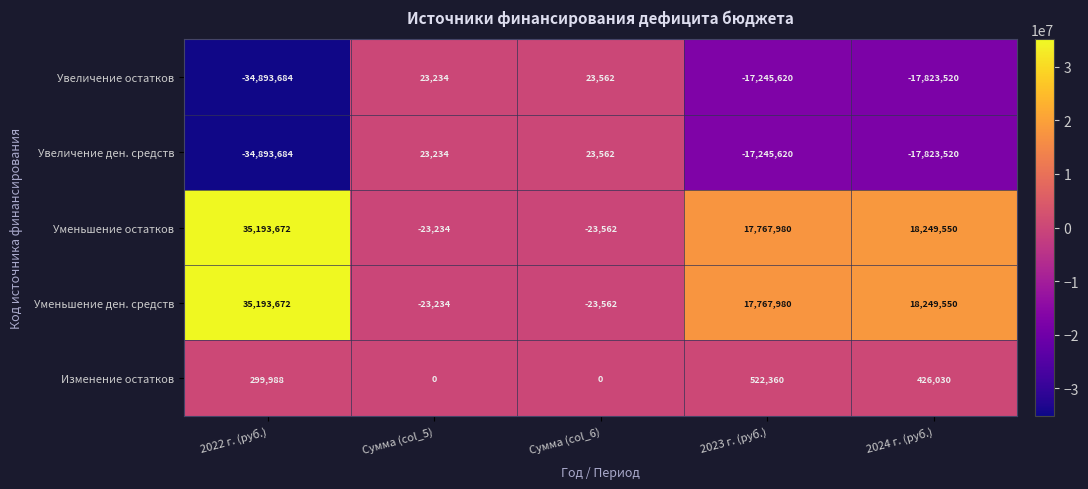

What is the difference between the Уменьшение остатков values at Сумма (col_5) and 2022 г. (руб.)?

35216906